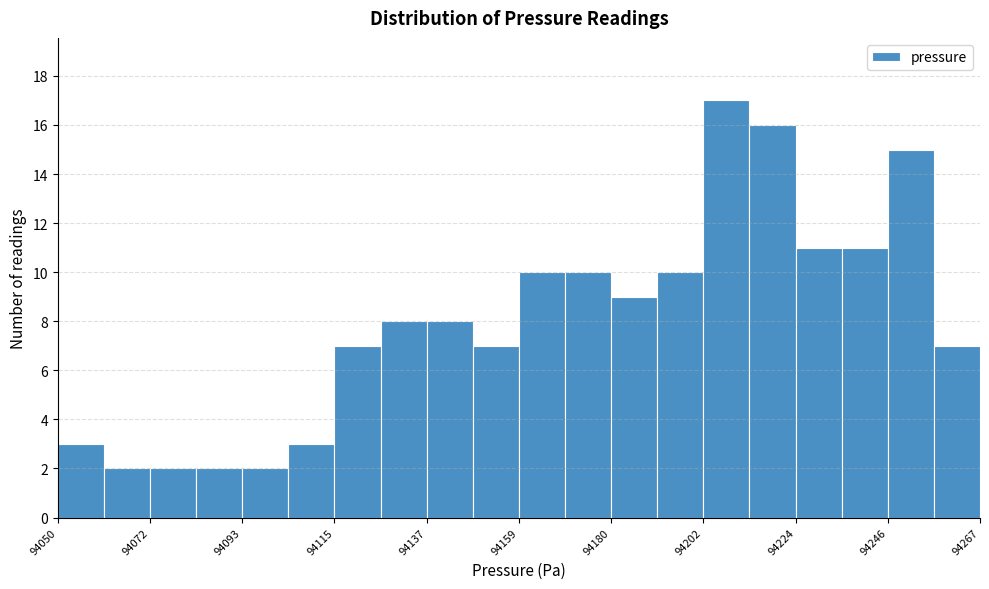

Around what value on the x-axis is the tallest bar? Give the approximate position of its centre, as read against the axis.

94210